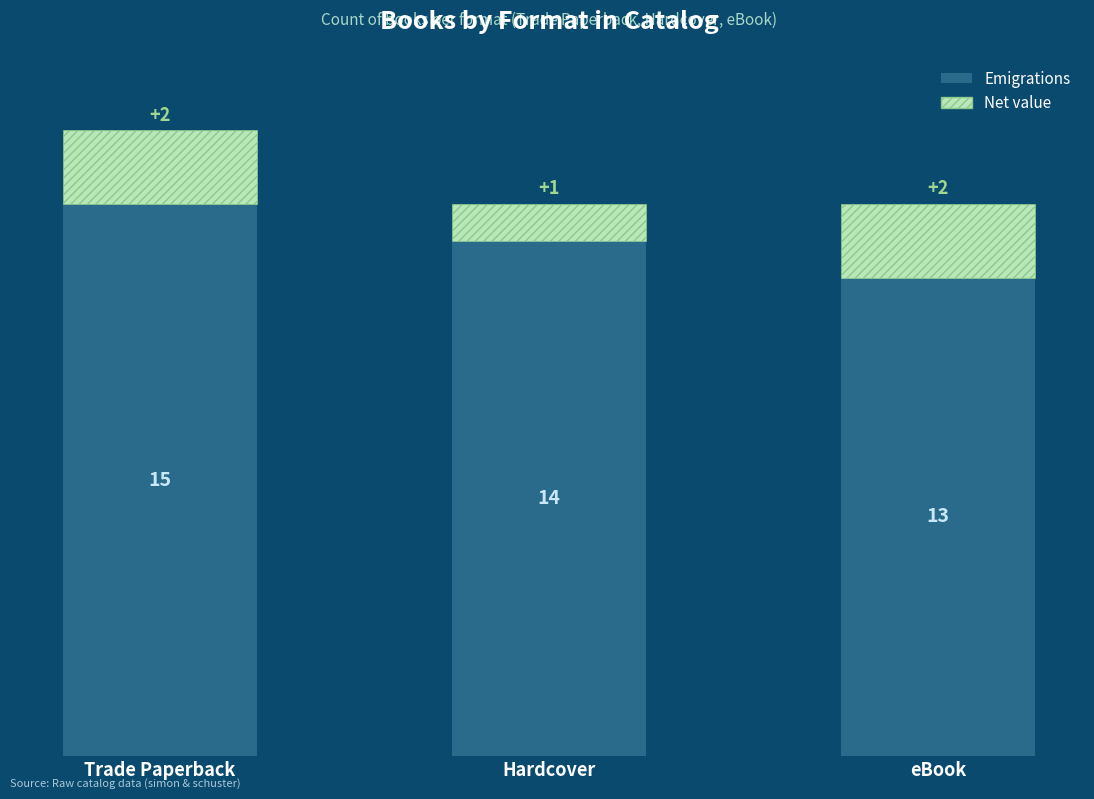

What is the total value across all series at Hardcover?

15